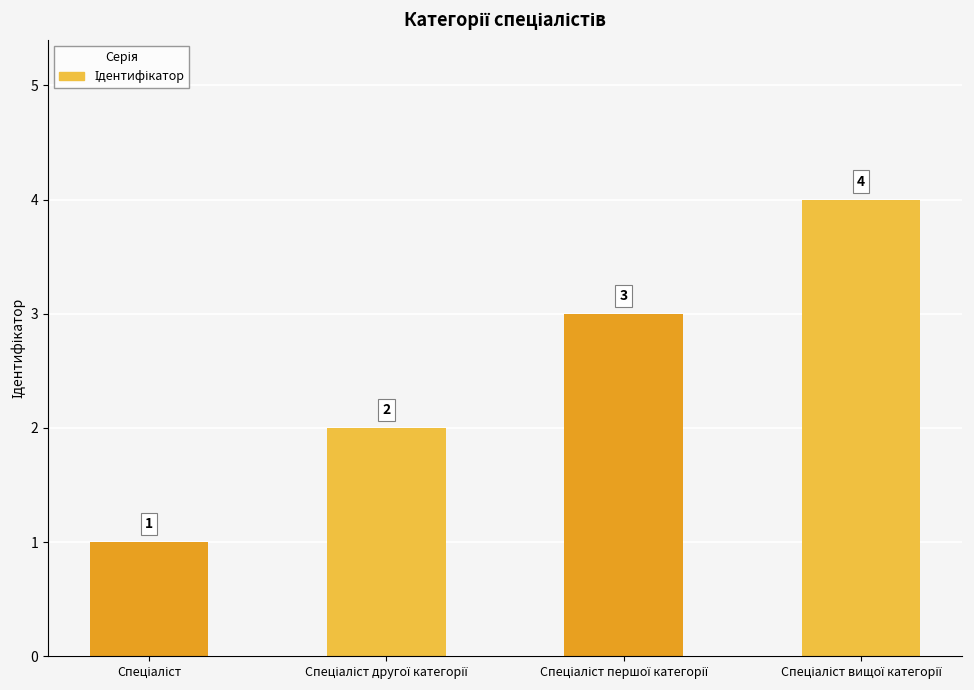

What is the value of the 1st bar from the left?

1